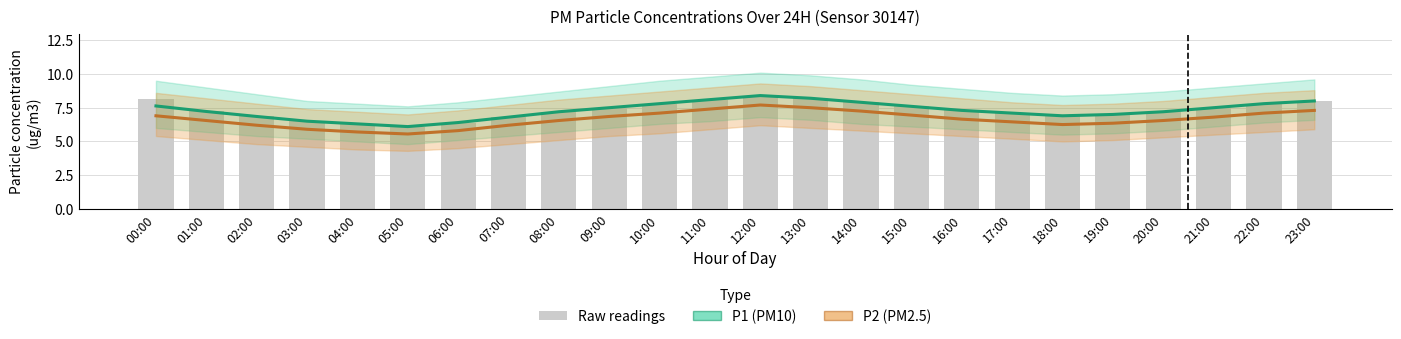

How many groups of bars are there?

24